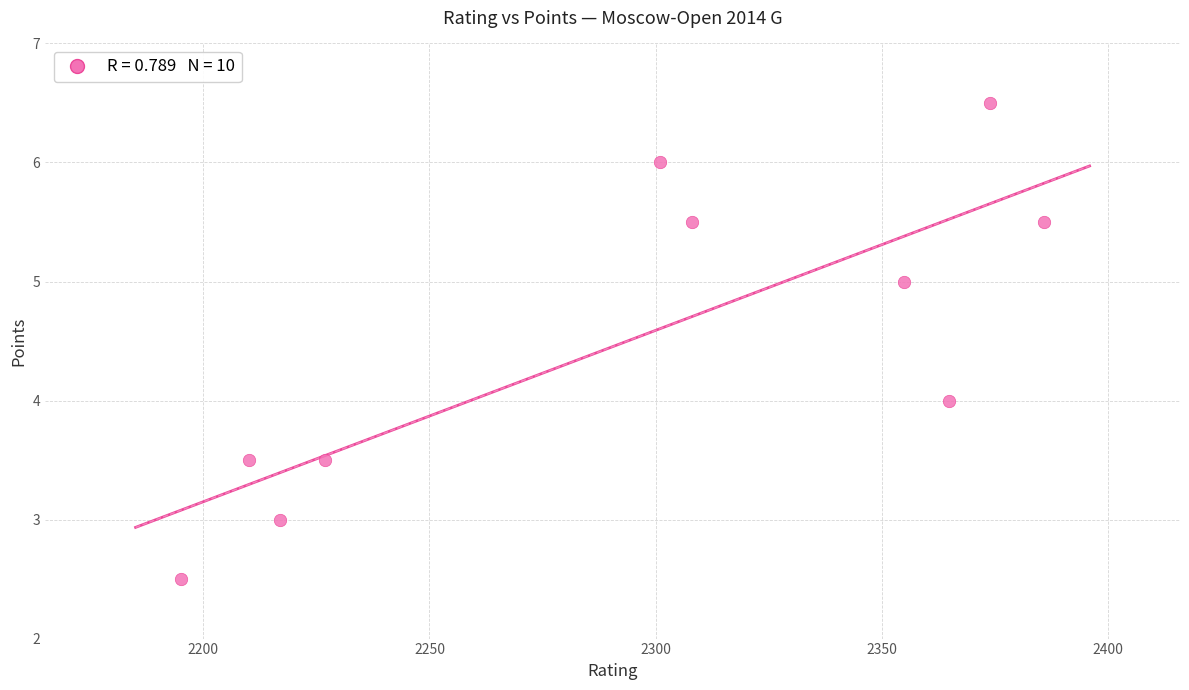

What is the range of X values (max minus min)?

191.0